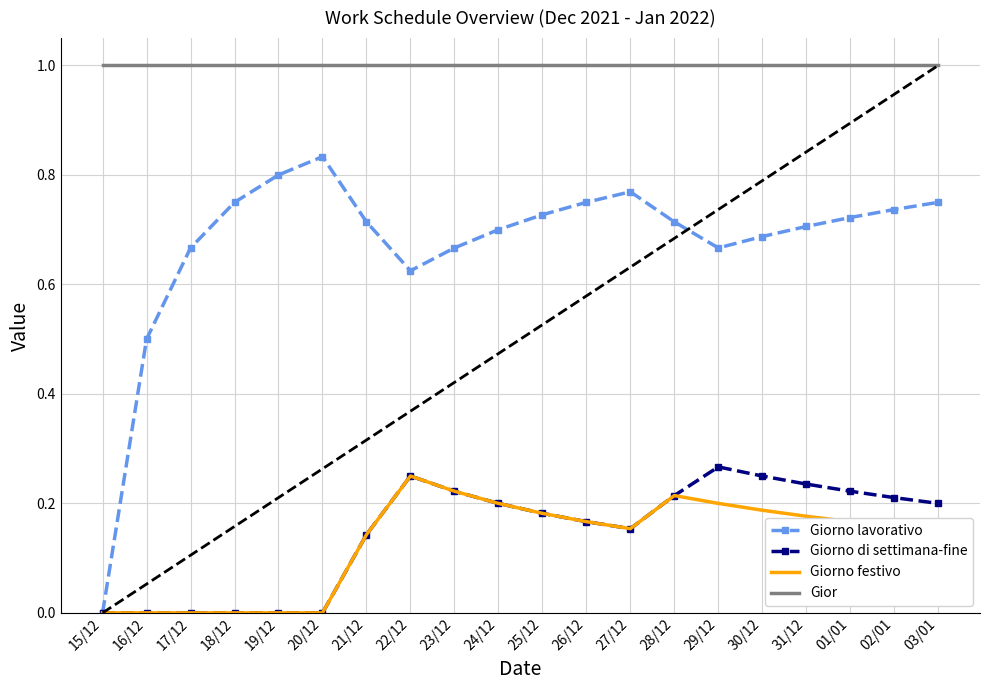

What is the maximum value shown in the chart?

1.0